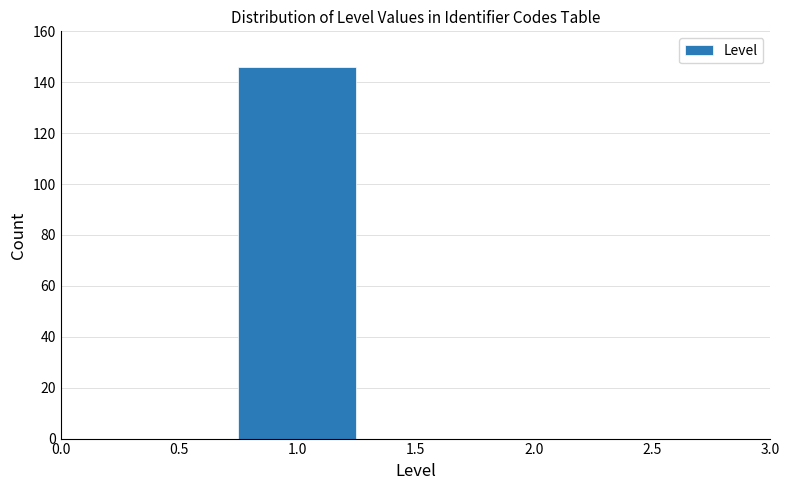

How tall is the bar that spans 0.75 to 1.25 on the x-axis? The values are not printed on the chart, so give them approximately, as read against the axis.

146